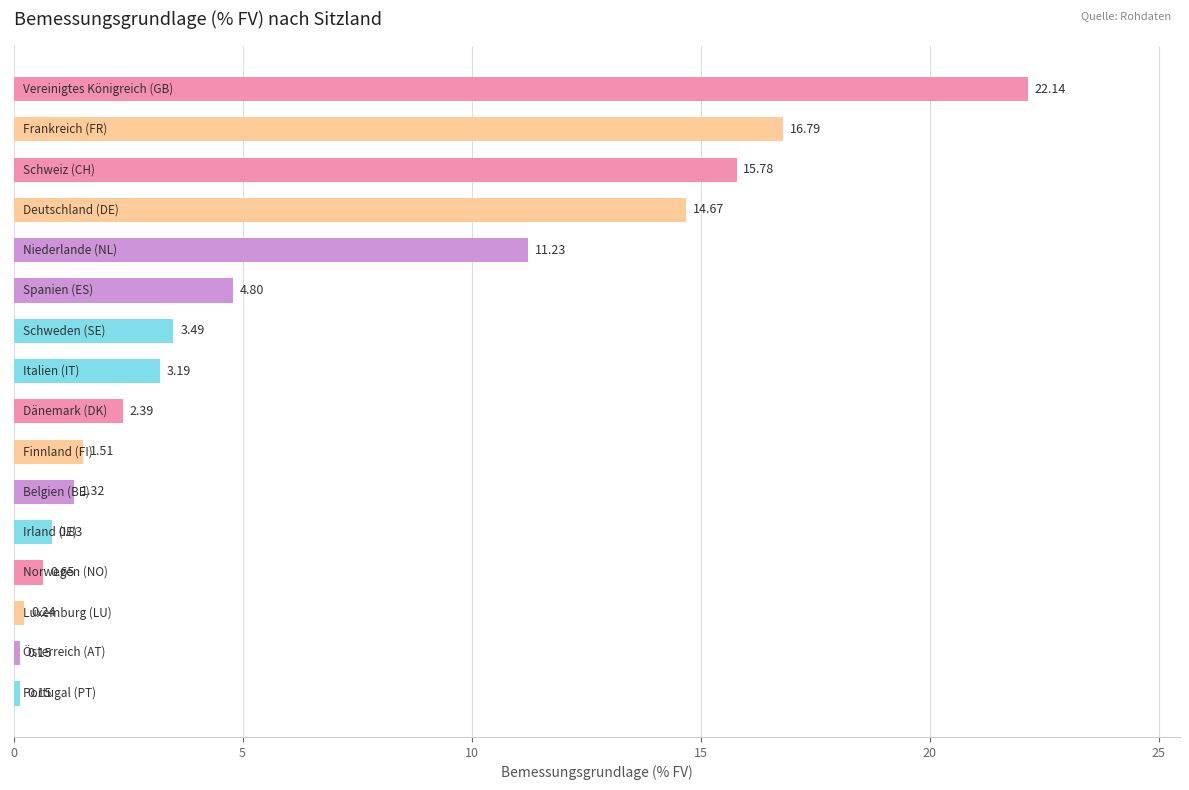

What is the difference between the maximum and minimum values?

22.0